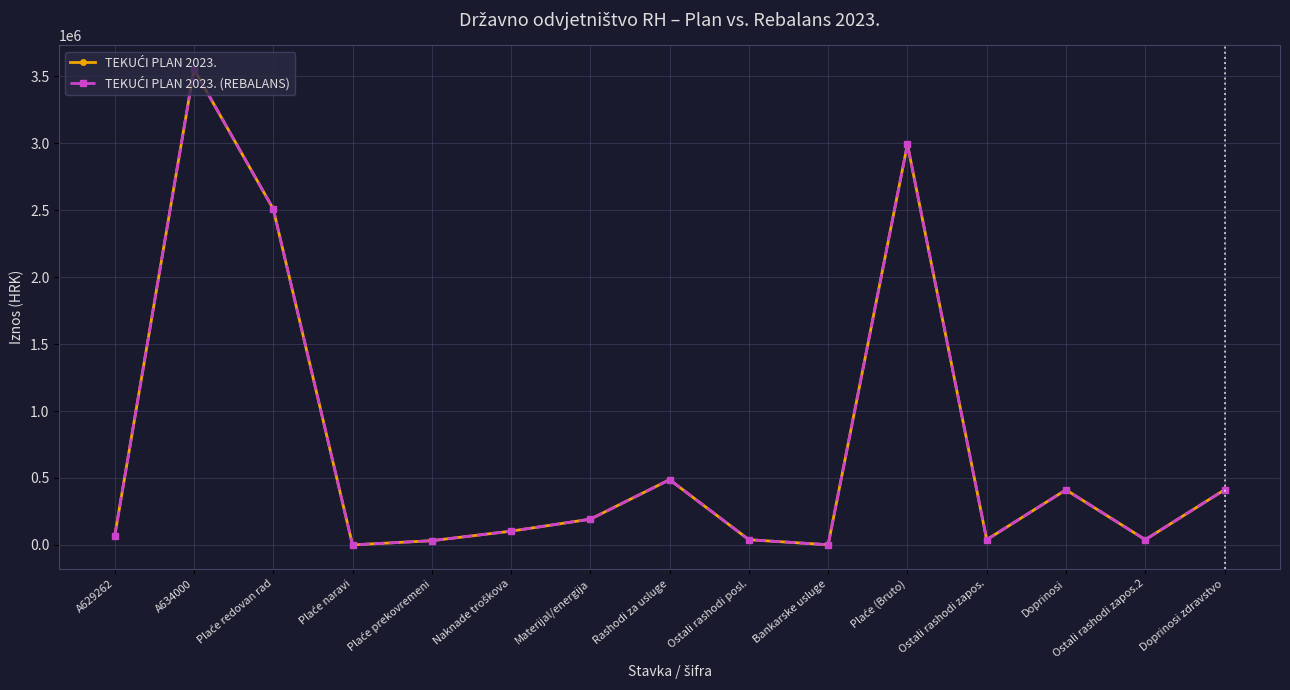

Reading left to right, transcribe all the data shown in this chart.

TEKUĆI PLAN 2023.: 67224	3552485	2508461	265	31853	102994	192581	487295	39153	1326	2991372	39153	411640	39153	411640
TEKUĆI PLAN 2023. (REBALANS): 67224	3552485	2508461	265	31853	102994	192581	487295	39153	1326	2991372	39153	411640	39153	411640